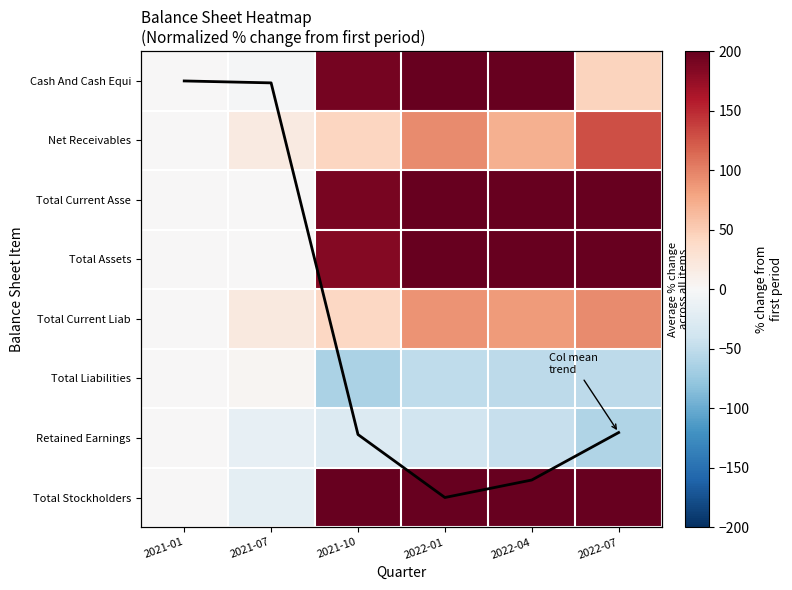

What is the average value of the Net Receivables series?

59.4